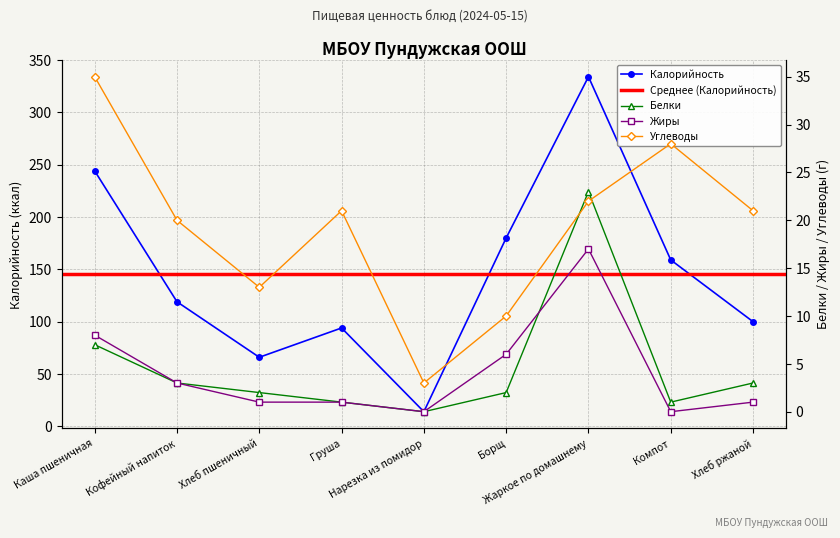

Where is the first local maximum for Углеводы?

Груша